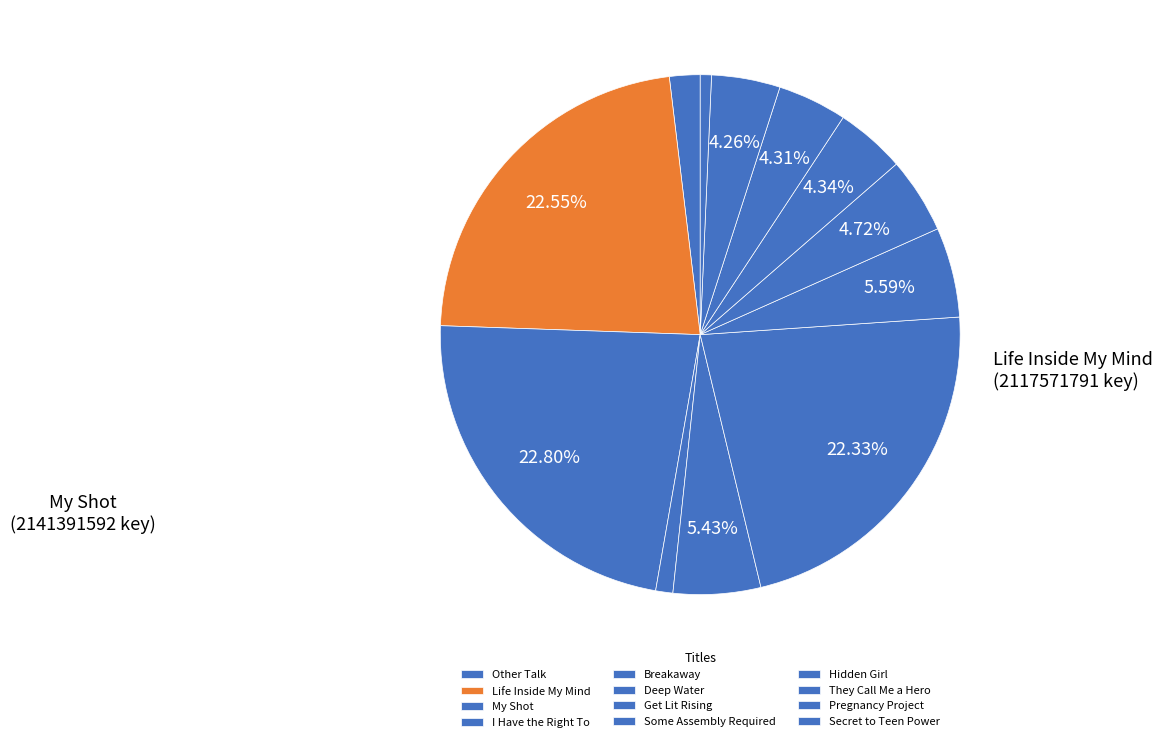

Which slice is the smallest?

Secret to Teen Power